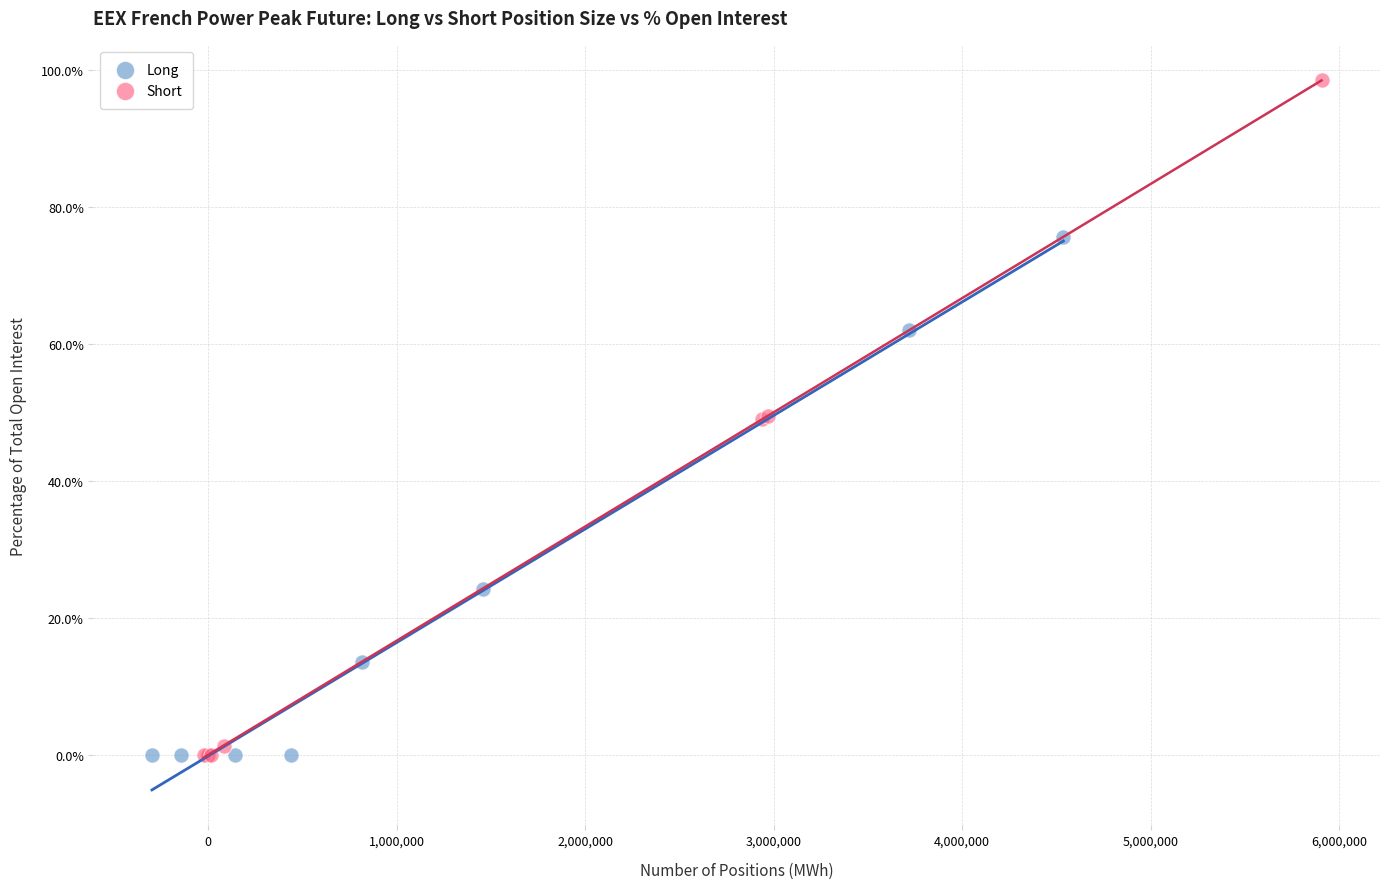

Which series has the largest Y range (max minus min)?

Short